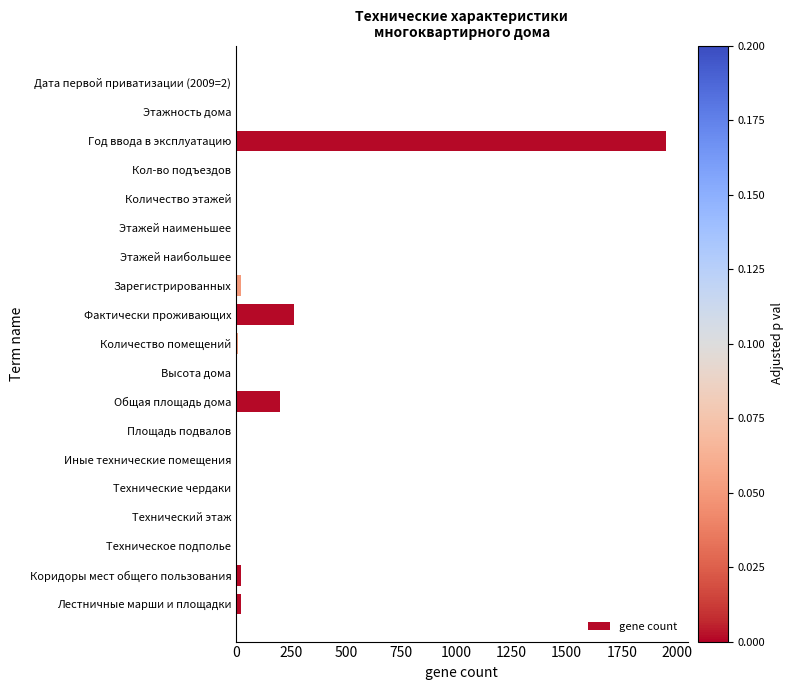

At which label is the value closest to 975?

Фактически проживающих